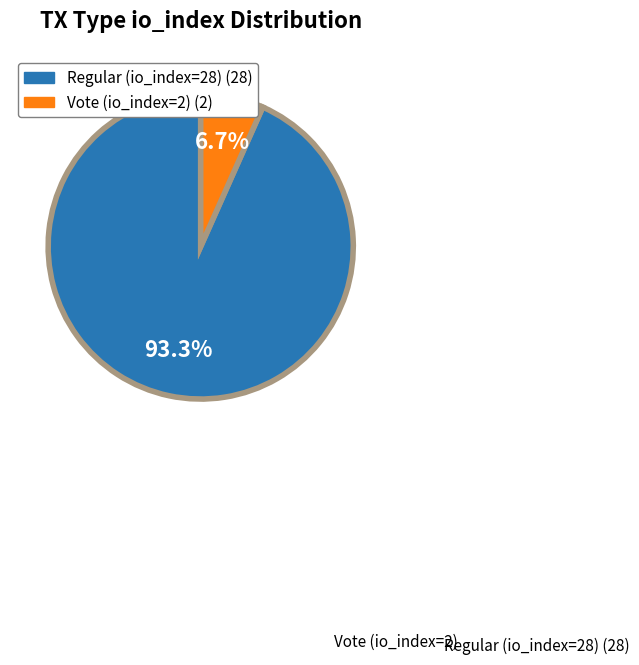

How many slices are in this pie chart?

2